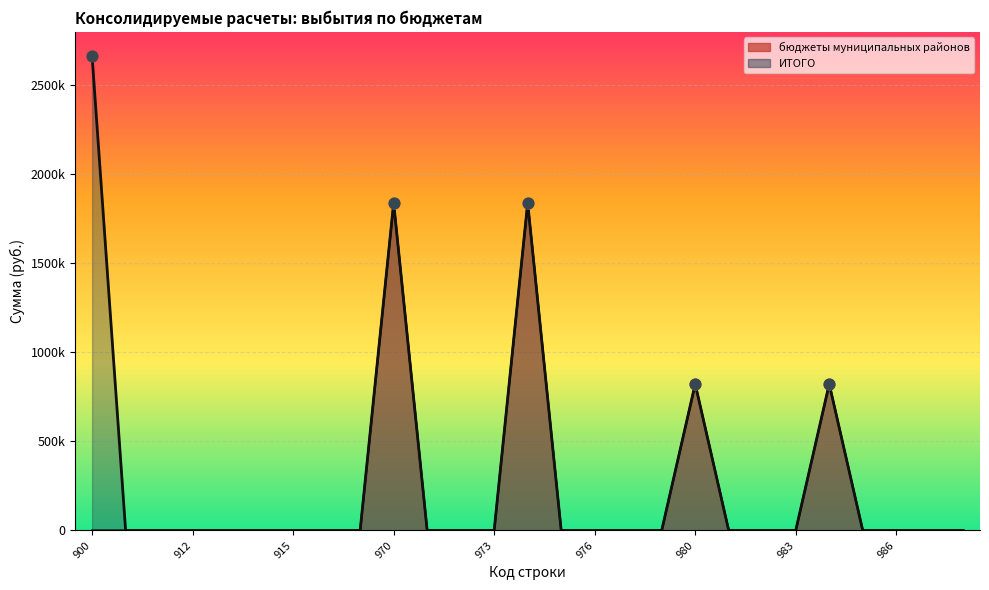

Which series has the largest Y range (max minus min)?

ИТОГО